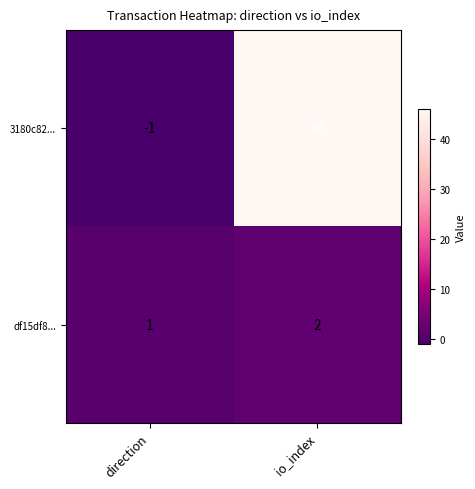

Which label corresponds to the smallest value in the chart?

direction